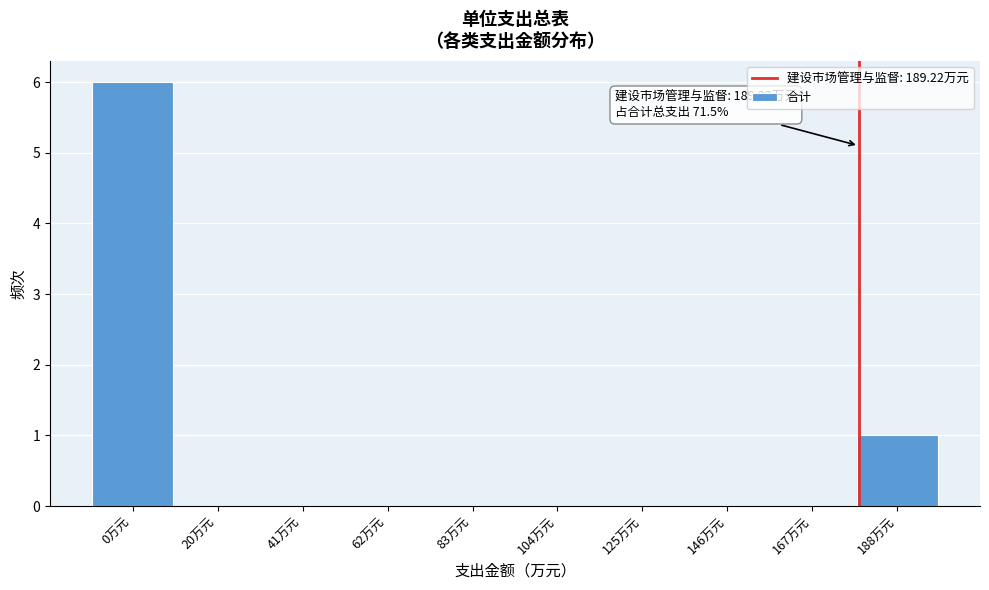

Reading right to left, transcribe all the data shown in this chart.

188万元=1	167万元=0	146万元=0	125万元=0	104万元=0	83万元=0	62万元=0	41万元=0	20万元=0	0万元=6